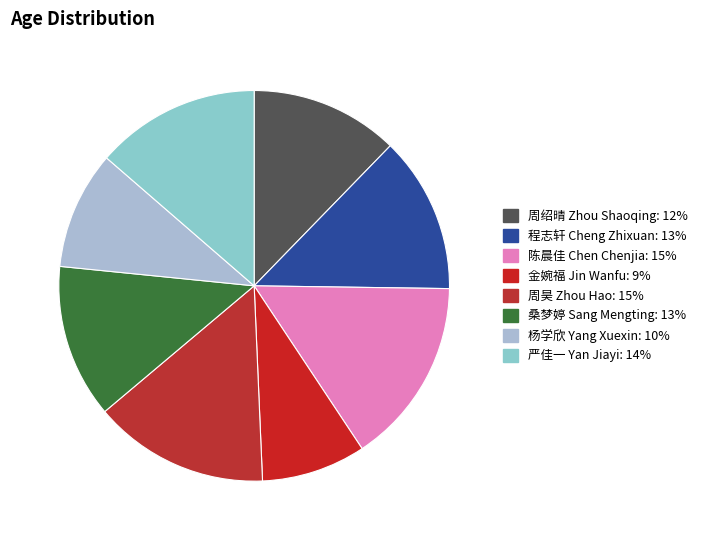

Count the number of slices in the pie.

8